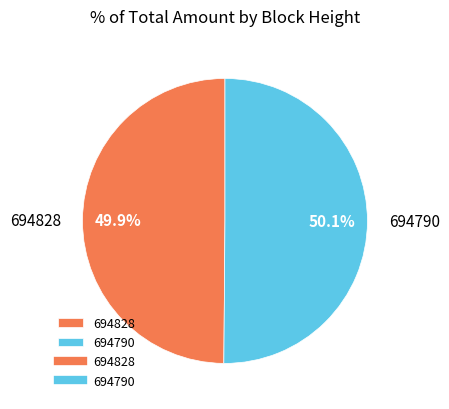

What is the ratio of the value at 694790 to the value at 694828?

1.0